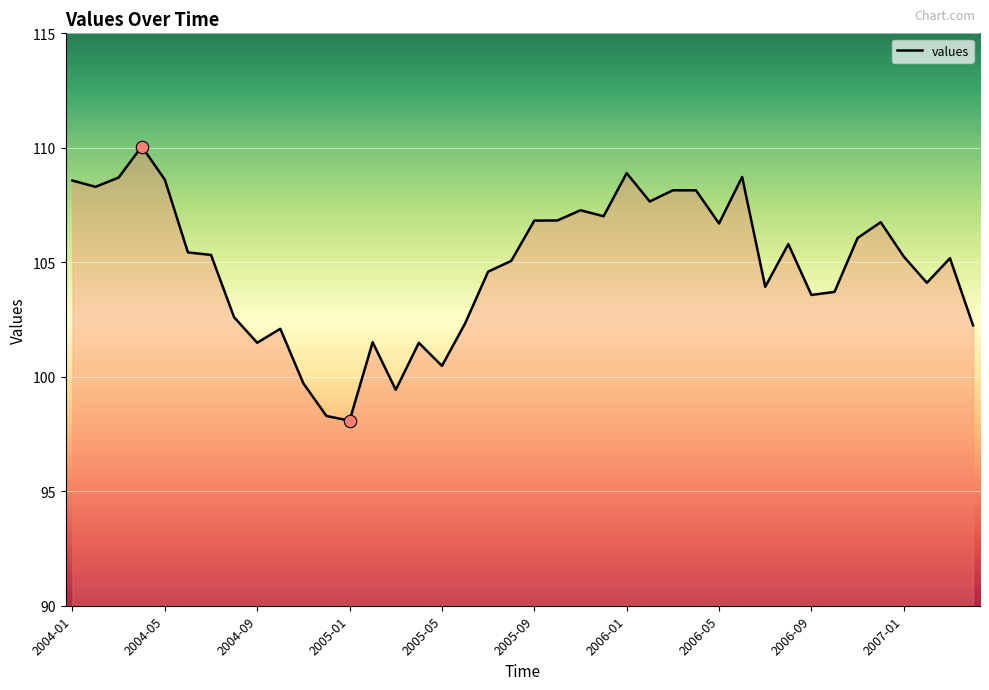

What is the difference between the maximum and minimum values?

12.0